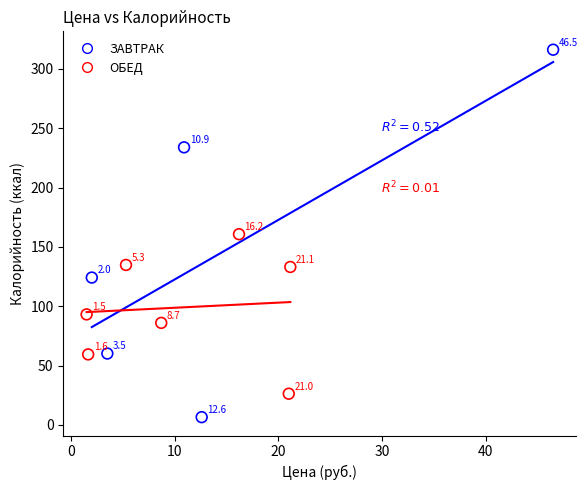

Which series reaches the minimum Y coordinate?

ЗАВТРАК